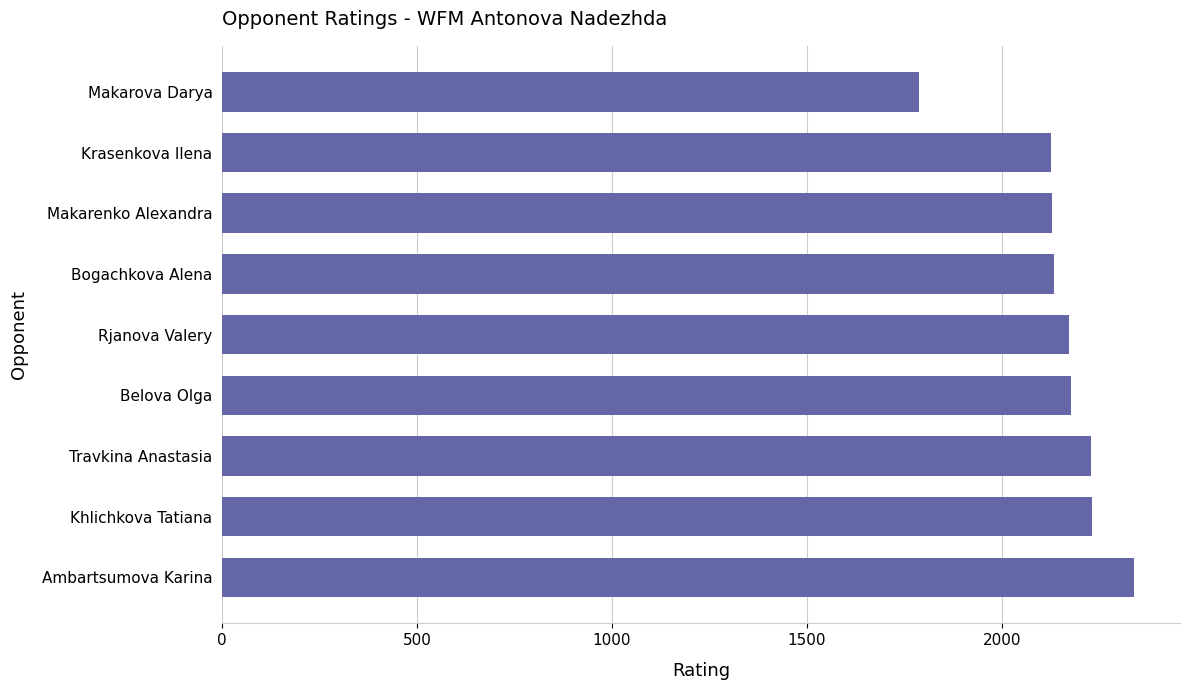

Where is the data nearest to the value 2064?

Krasenkova Ilena